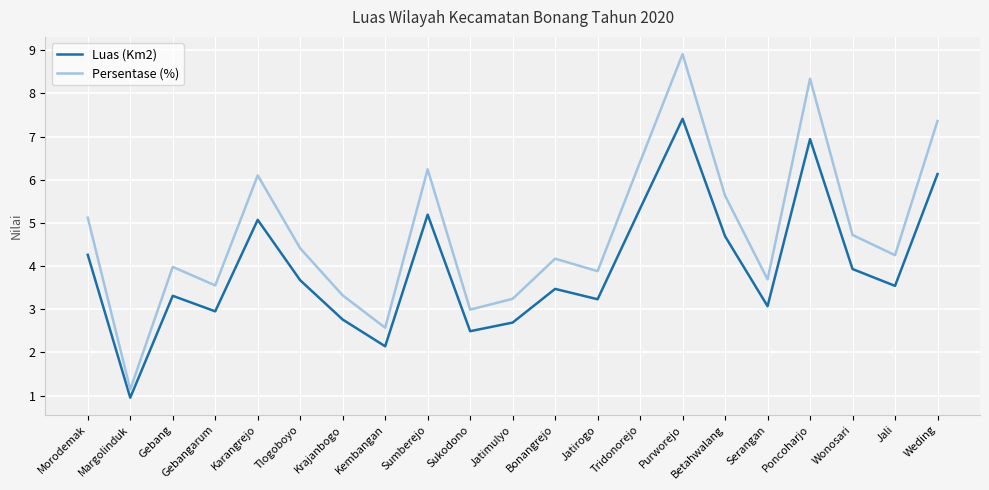

Rank the series by their maximum value, from highest to lowest.

Persentase (%), Luas (Km2)